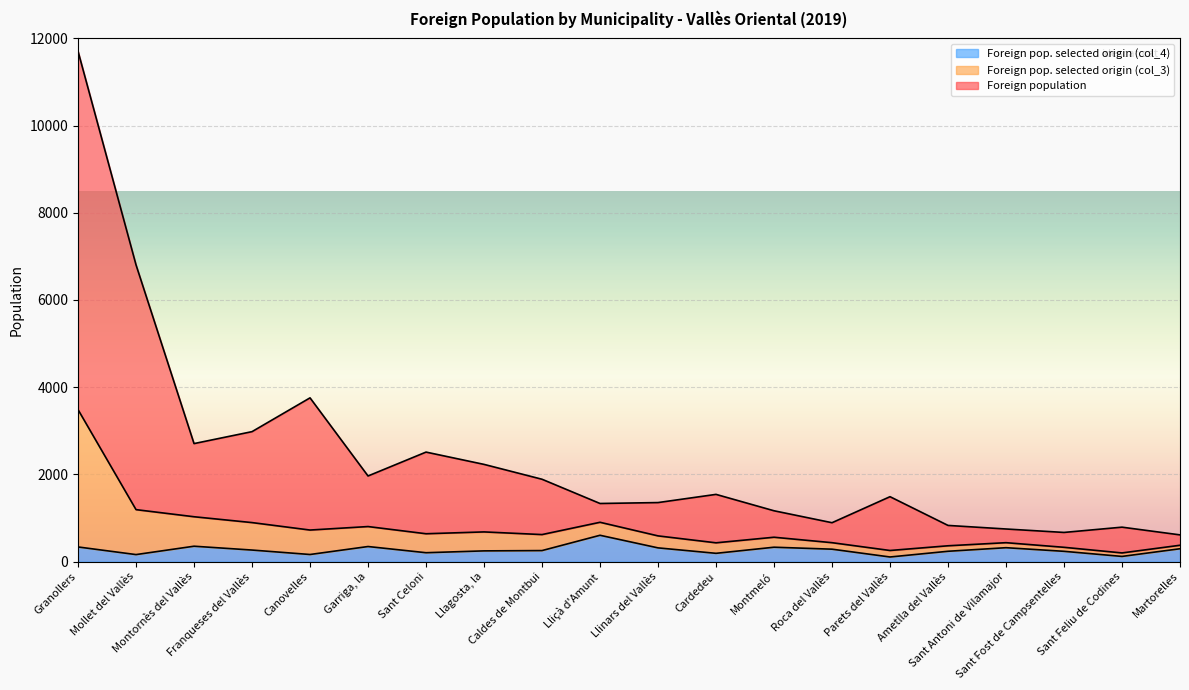

Is it true that Foreign population equals 468 at Sant Antoni de Vilamajor?

False